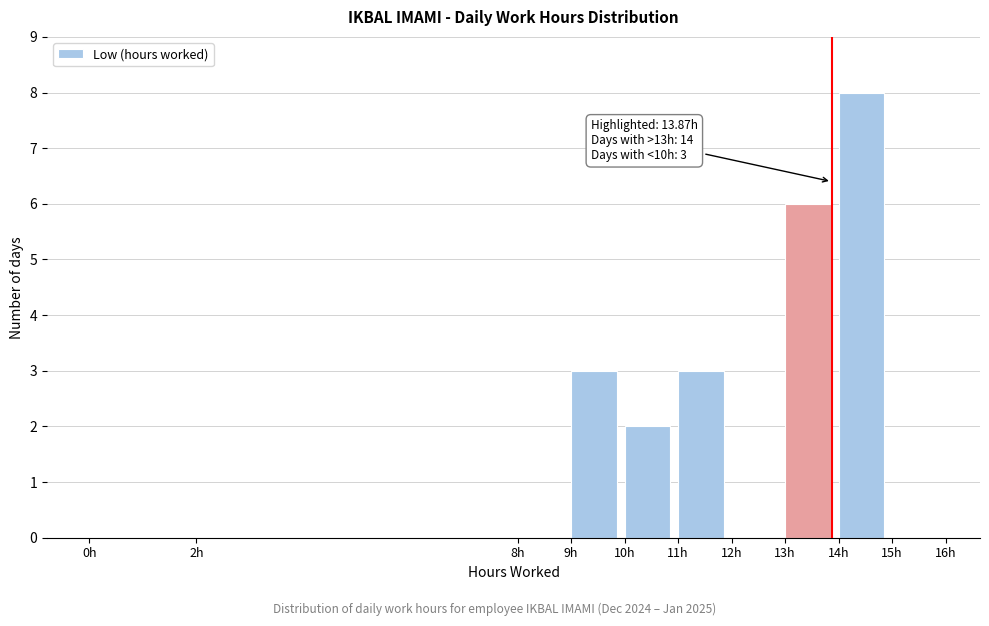

Which range on the x-axis has the tallest bar?

14 to 15